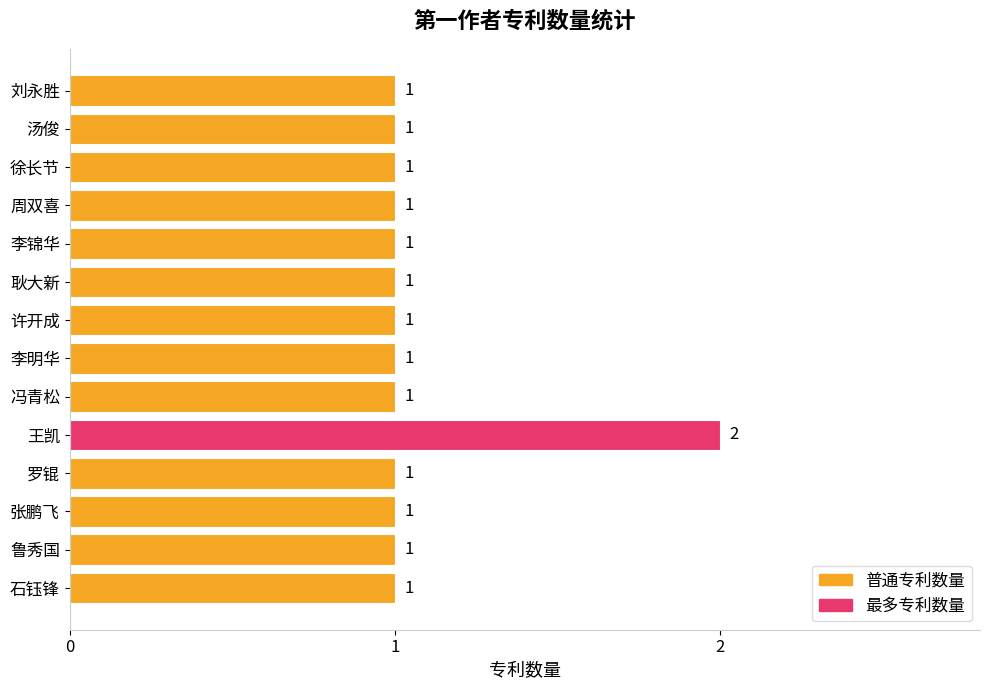

Are the bars horizontal?

Yes